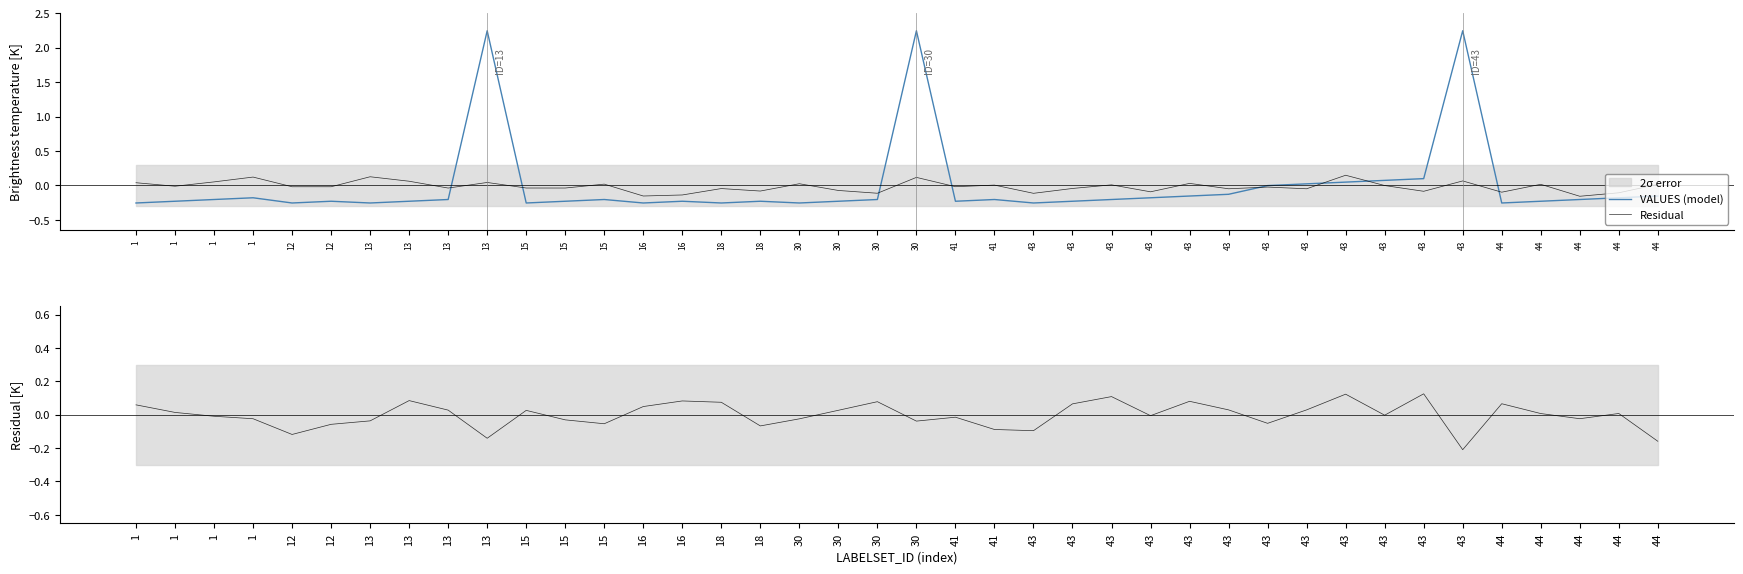

Where do VALUES (model) and Residual first cross each other?

13 and 13